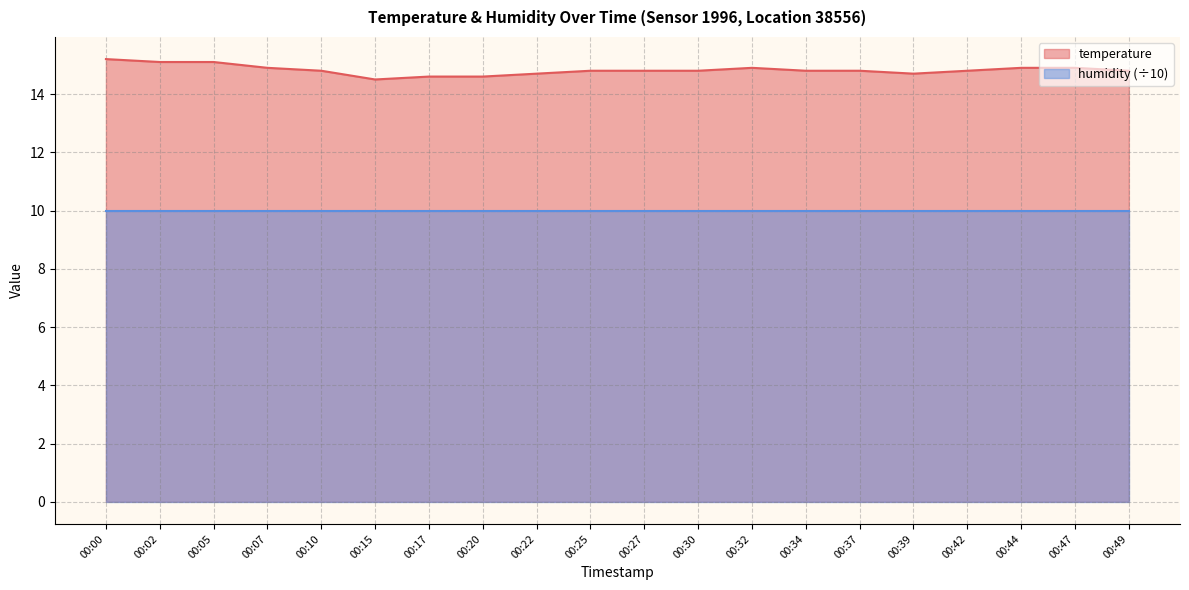

At which label is the value closest to 14?

00:15